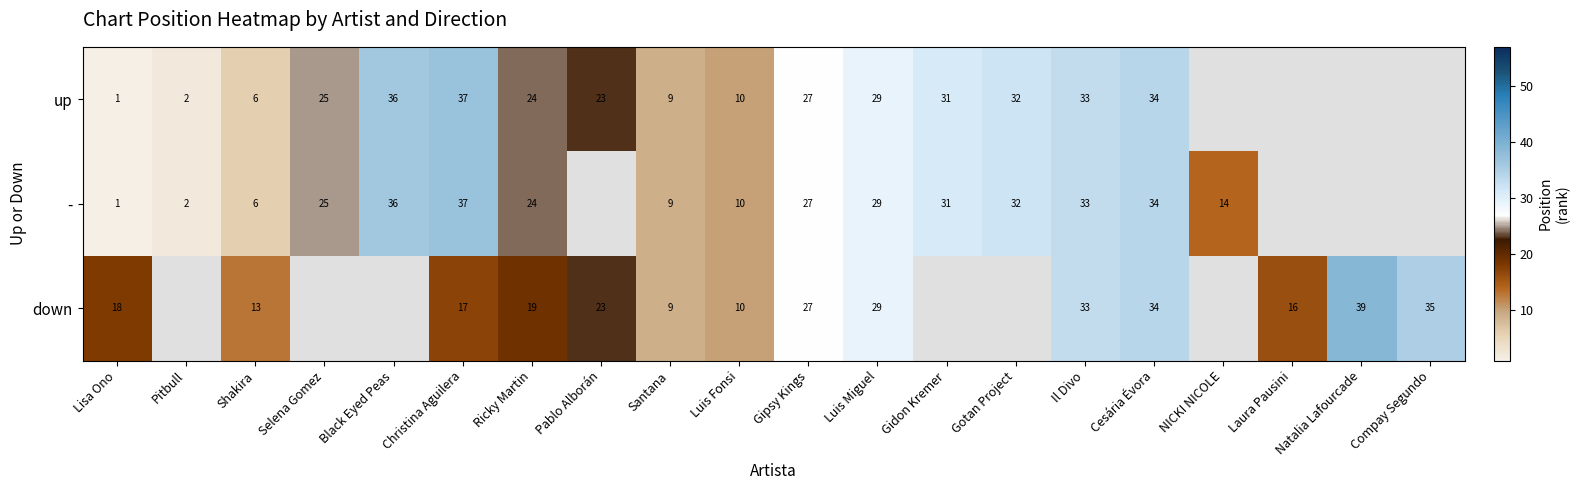

Is it true that - equals 32 at Gotan Project?

True